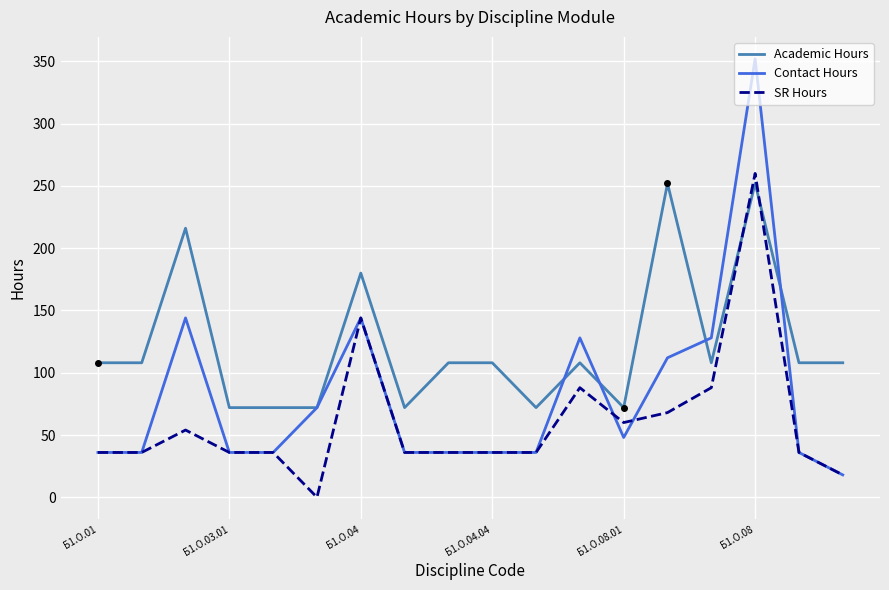

Which series has the widest spread of values?

Contact Hours